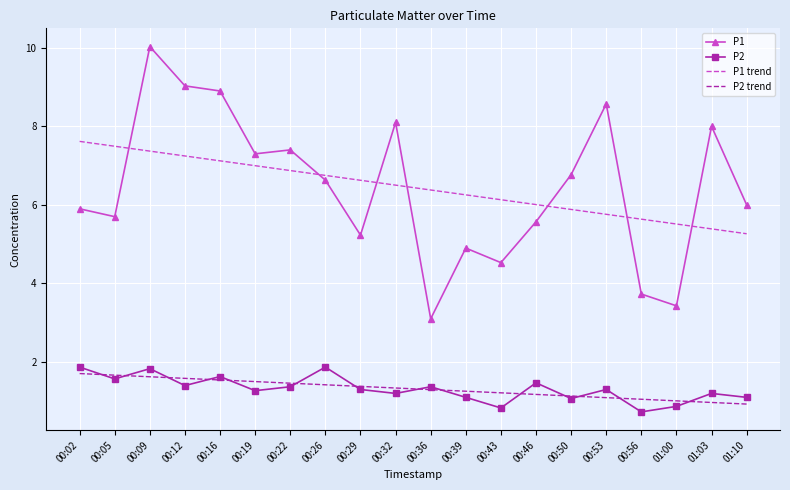

What position from the left is 00:22?

7